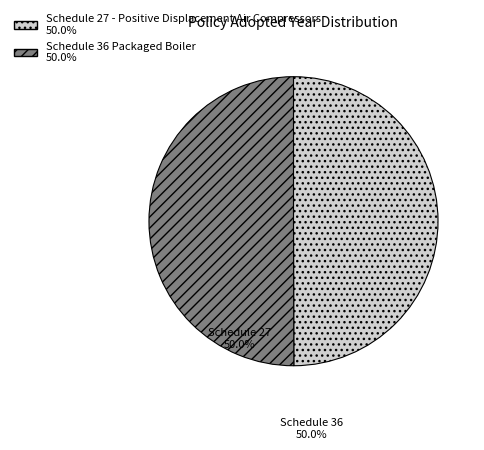

Is the sum of Schedule 36 Packaged Boiler and Schedule 27 - Positive Displacement Air Compressors greater than half?

Yes